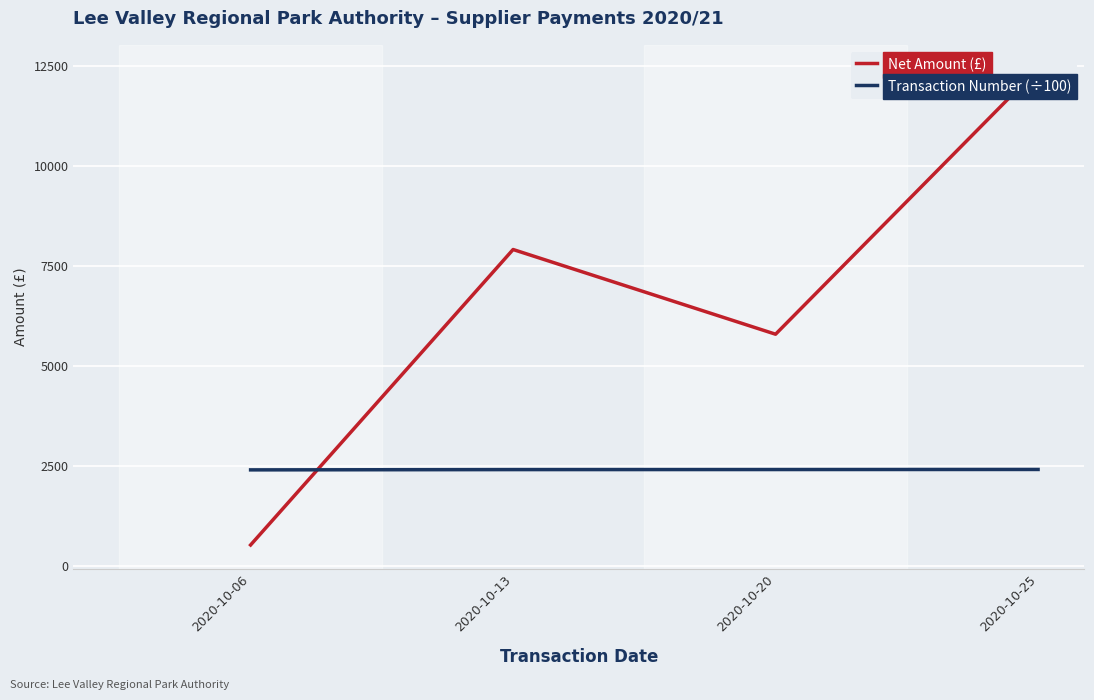

Rank the series at 2020-10-20 from highest to lowest value.

Net Amount (£), Transaction Number (÷100)